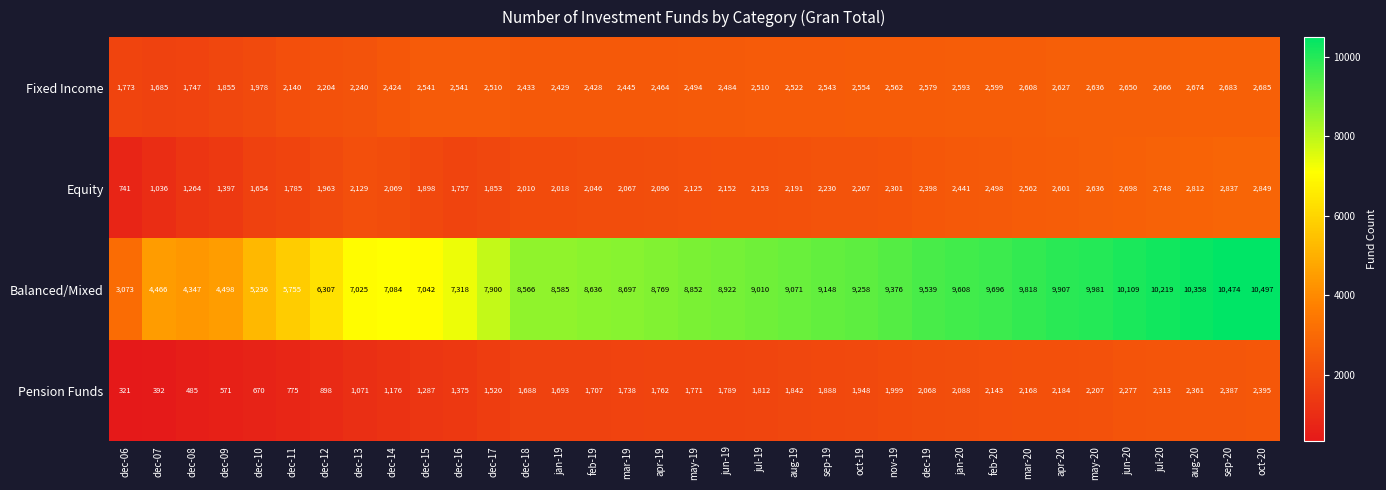

The Pension Funds series shows 3288 at sep-19. True or false?

False